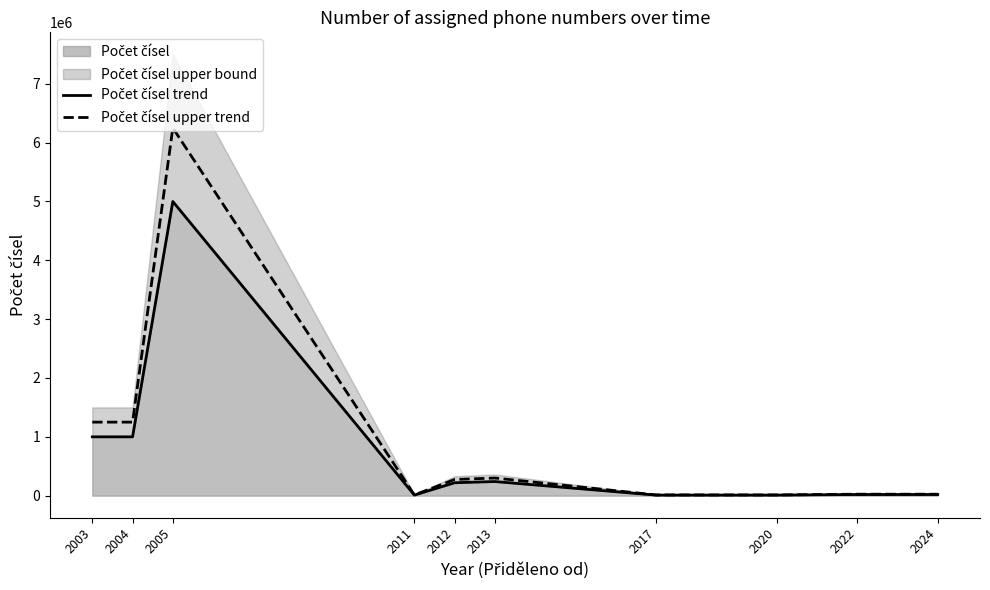

Count the number of categories in the chart.

10